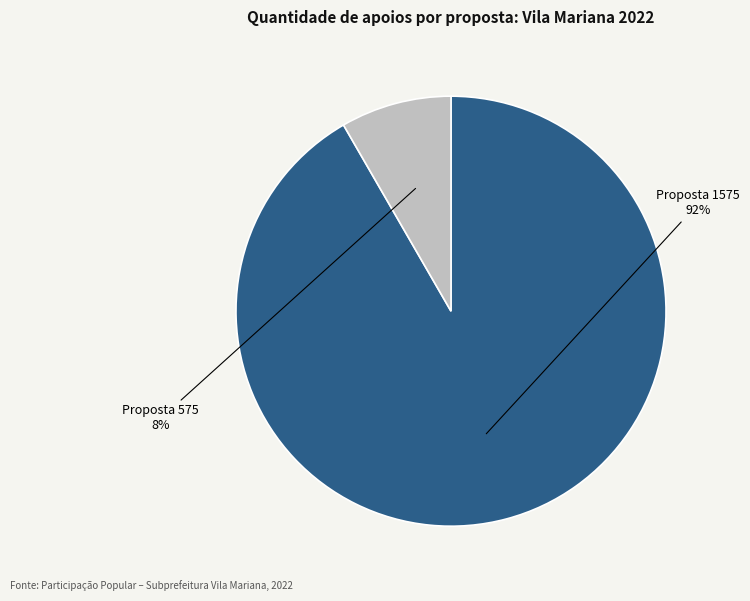

Rank the categories by value from highest to lowest.

Proposta 1575, Proposta 575